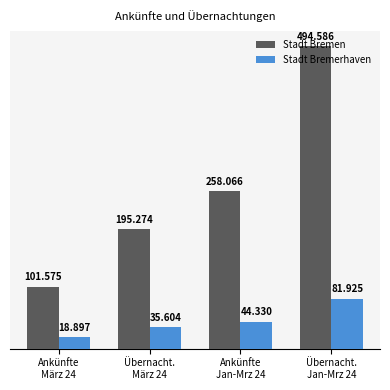

At which category does the chart reach its peak across all series?

Übernacht.
Jan-Mrz 24